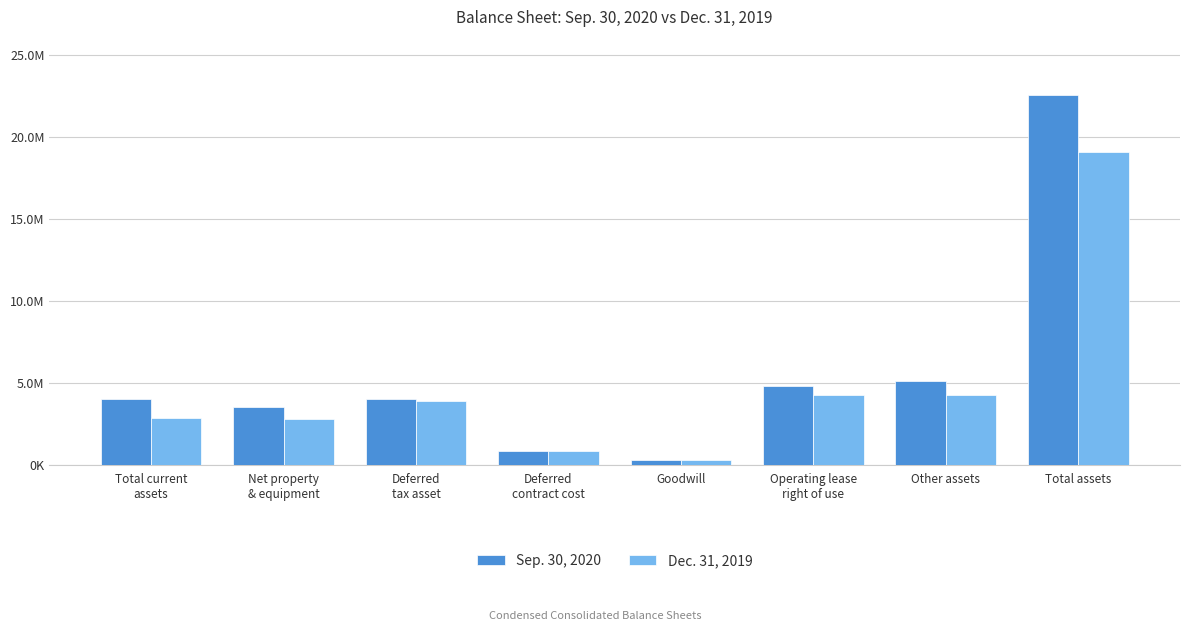

Where is Sep. 30, 2020 nearest to the value 11418412?

Other assets